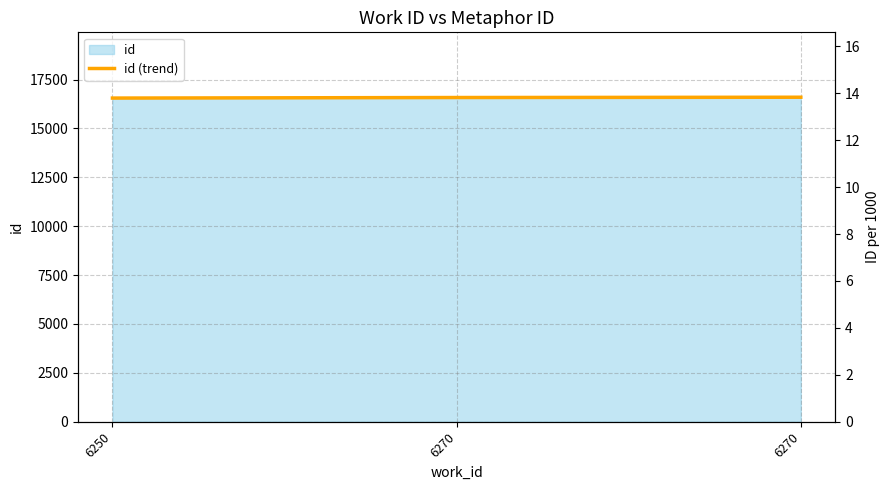

What value does the data have at 6250?

16551